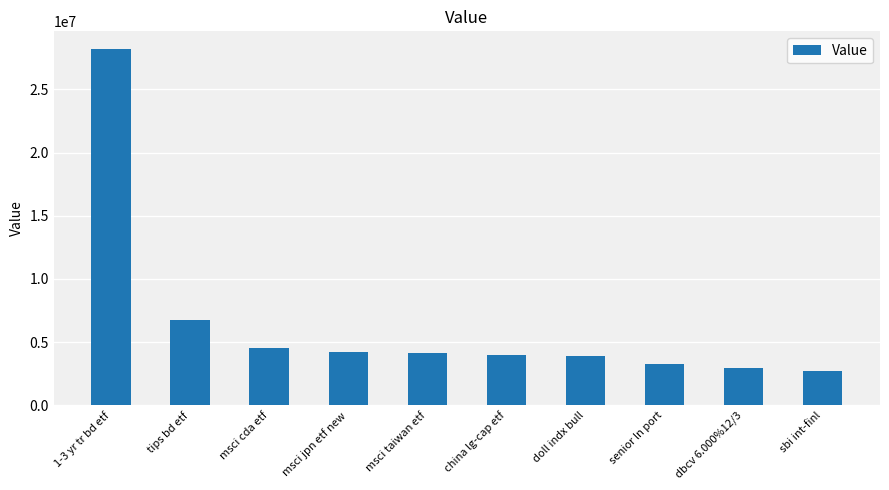

Which label corresponds to the largest value in the chart?

1-3 yr tr bd etf